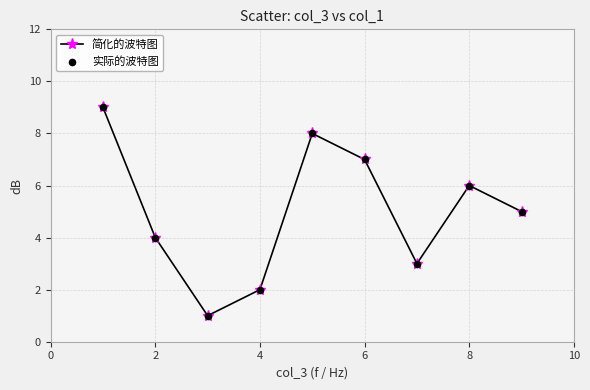

What is the greatest value displayed?

9